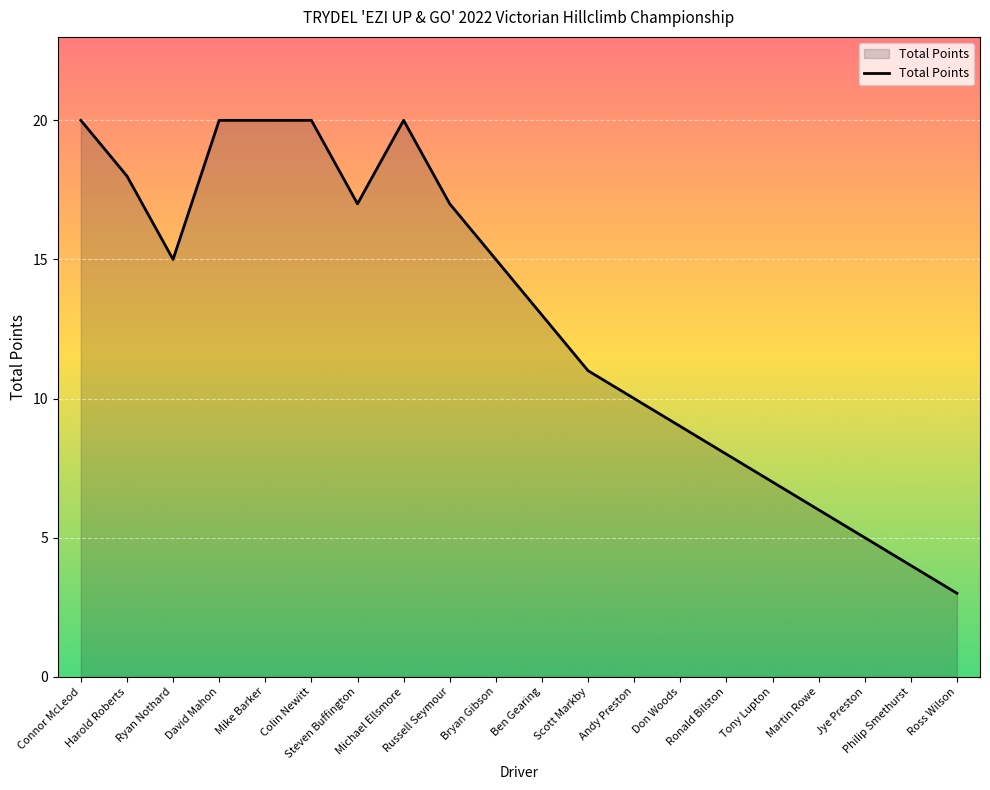

Reading left to right, extract all data points from this chart.

20	18	15	20	20	20	17	20	17	15	13	11	10	9	8	7	6	5	4	3